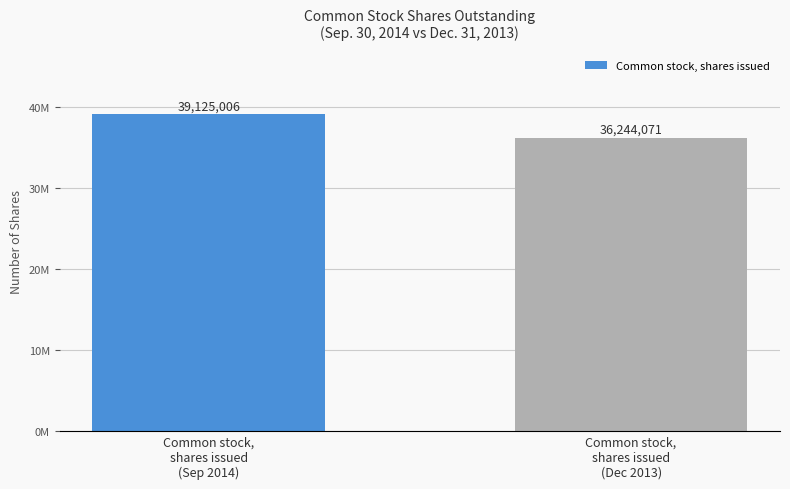

What is the average value?

37684538